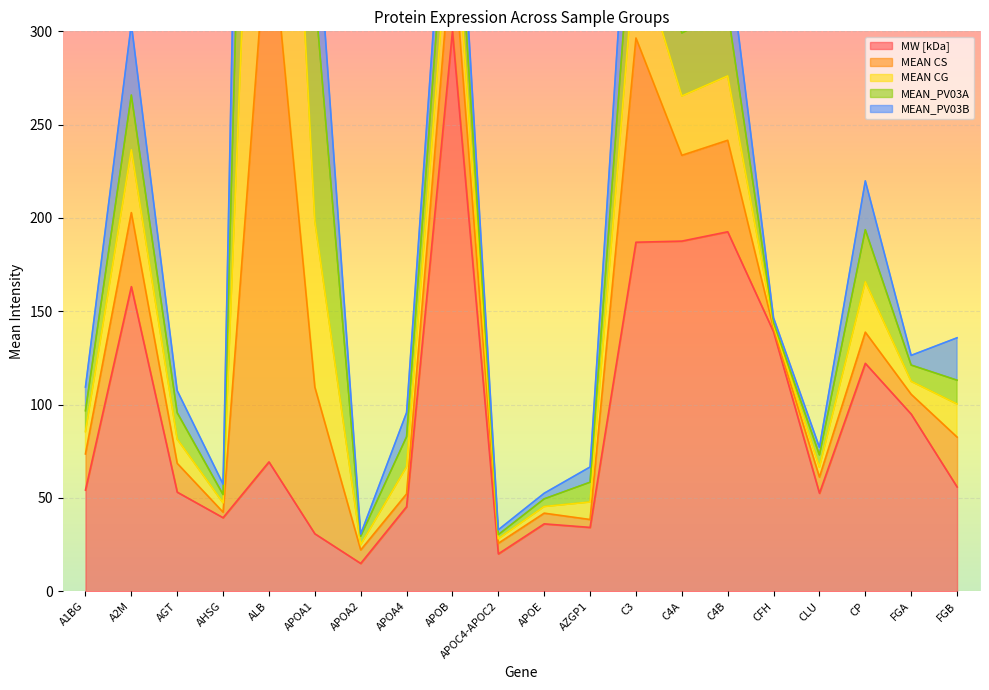

The MEAN_PV03A series shows 4.0 at APOC4-APOC2. True or false?

False